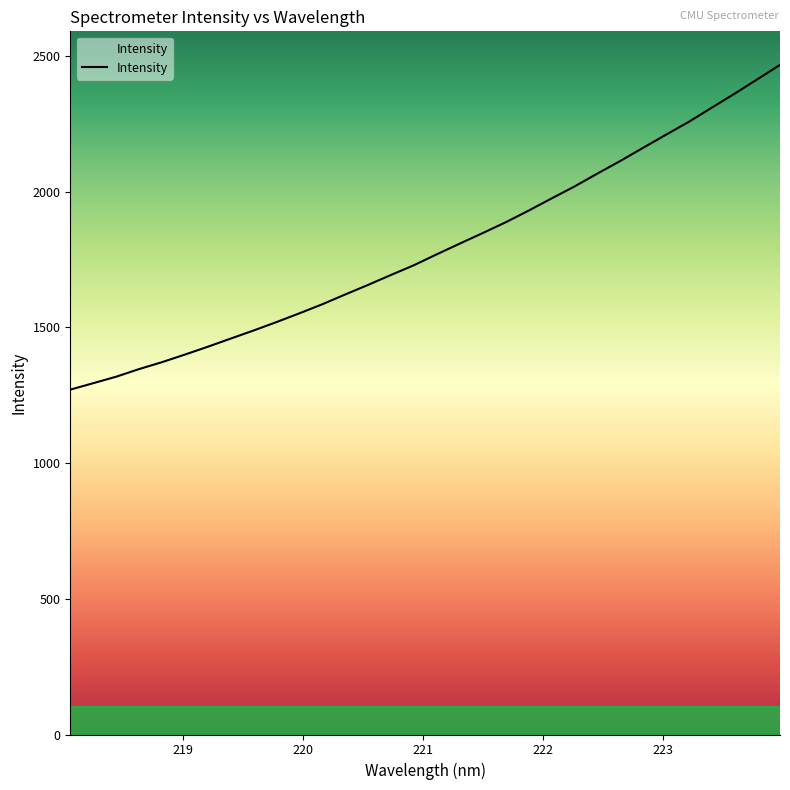

What is the minimum value shown in the chart?

1270.6